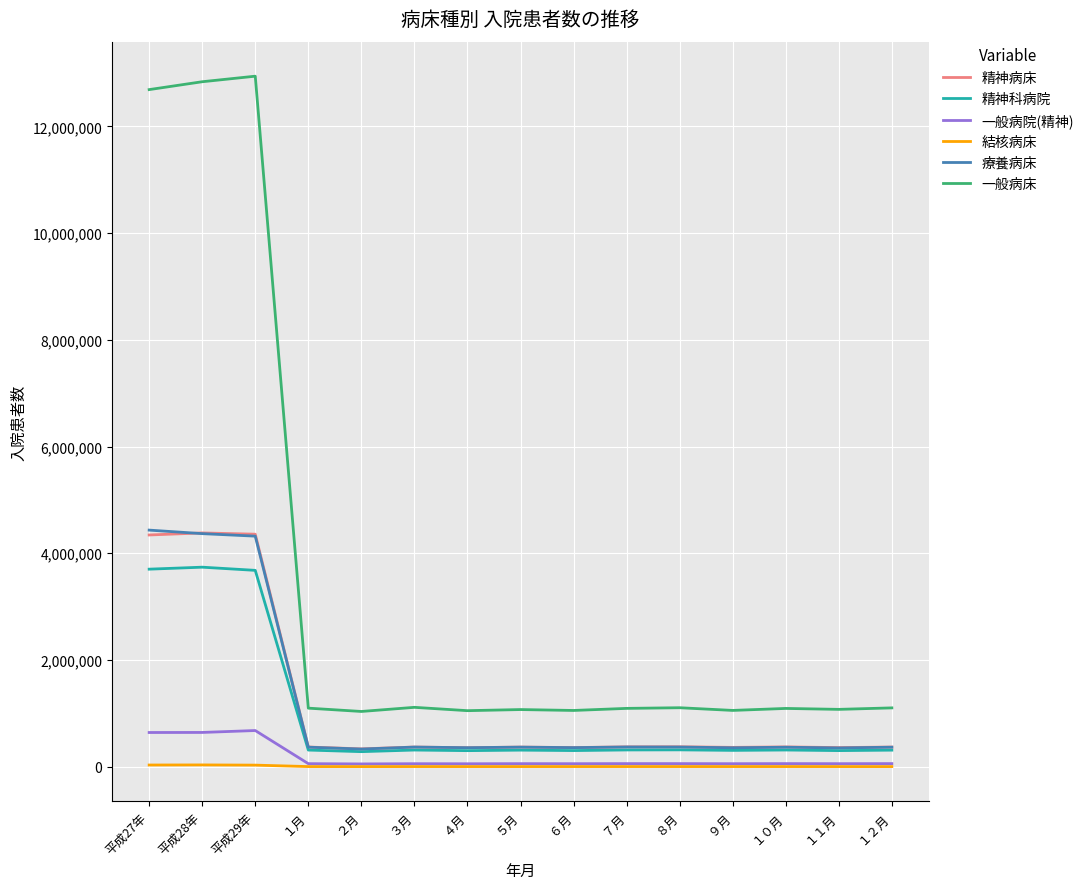

True or false: 一般病床 and 結核病床 cross at least once.

False